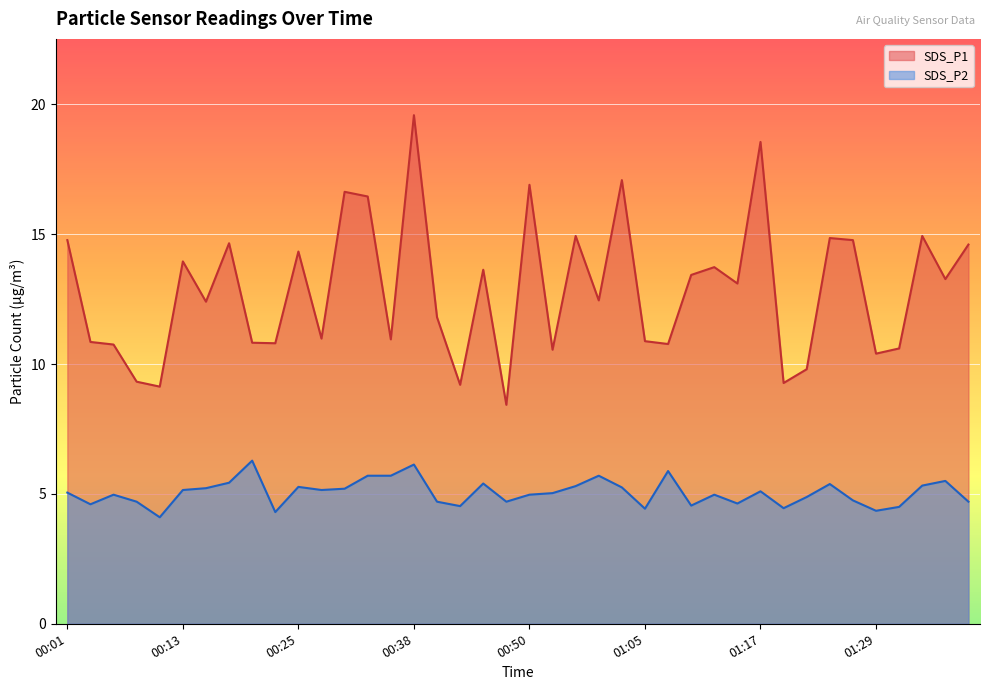

How many lines are shown in the chart?

2